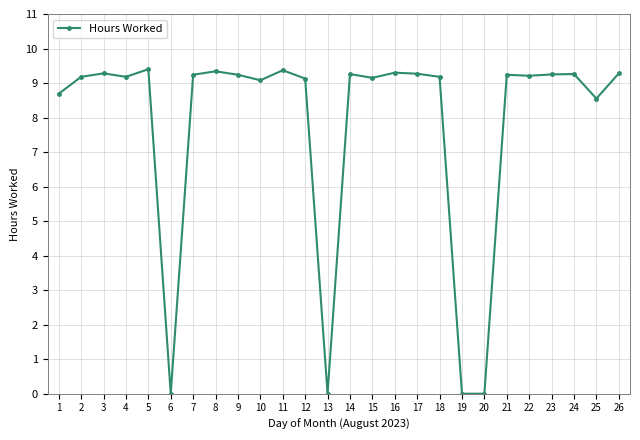

True or false: there are more than 0 points higher than both neighbors.

True